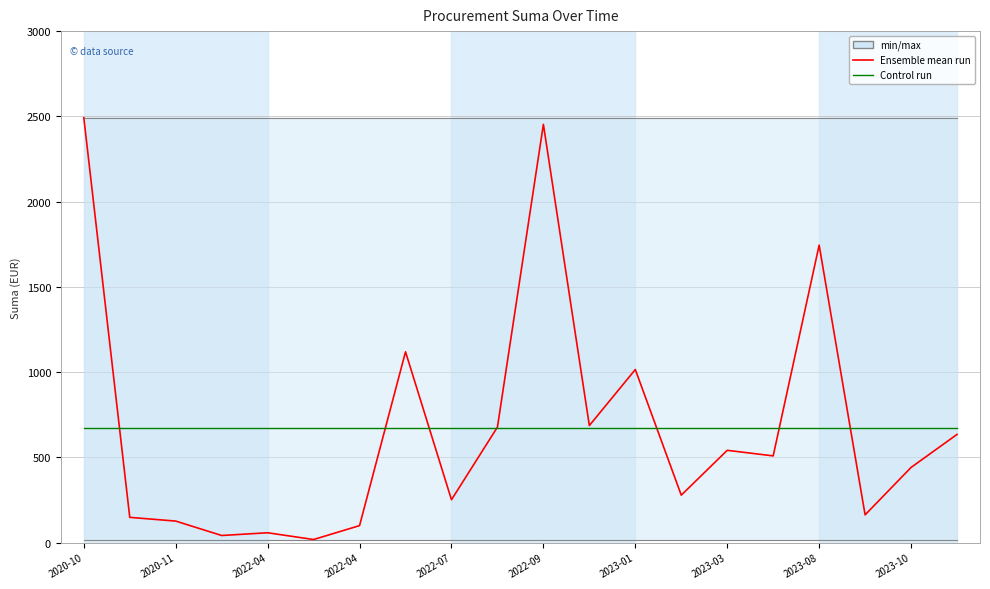

Reading left to right, transcribe all the data shown in this chart.

Ensemble mean run: 2491.9	147.8	125.9	41.4	57.4	17.8	99.4	1119.0	251.0	677.1	2453.0	686.3	1015.0	277.9	541.0	508.3	1744.6	162.5	440.5	634.3
Control run: 674.6	674.6	674.6	674.6	674.6	674.6	674.6	674.6	674.6	674.6	674.6	674.6	674.6	674.6	674.6	674.6	674.6	674.6	674.6	674.6